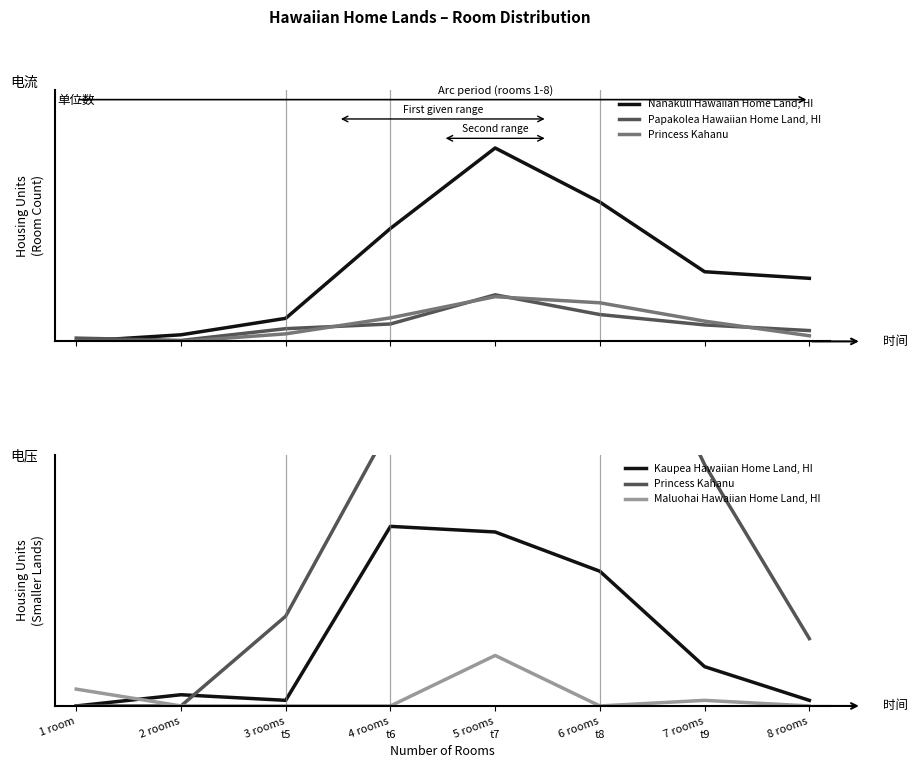

How many data points in Nanakuli Hawaiian Home Land, HI are above 148?

3